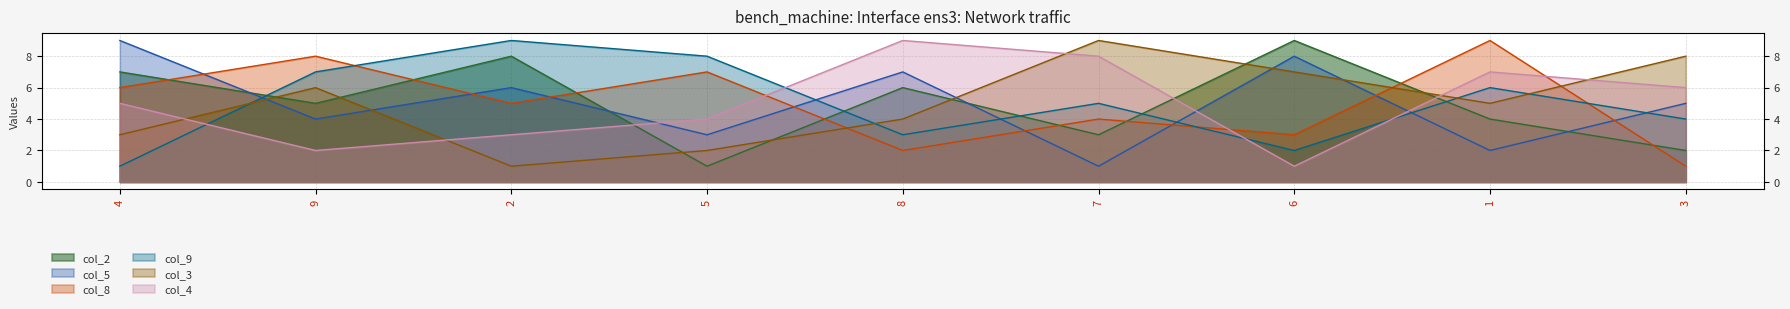

What is the lowest value of the col_4 series?

1